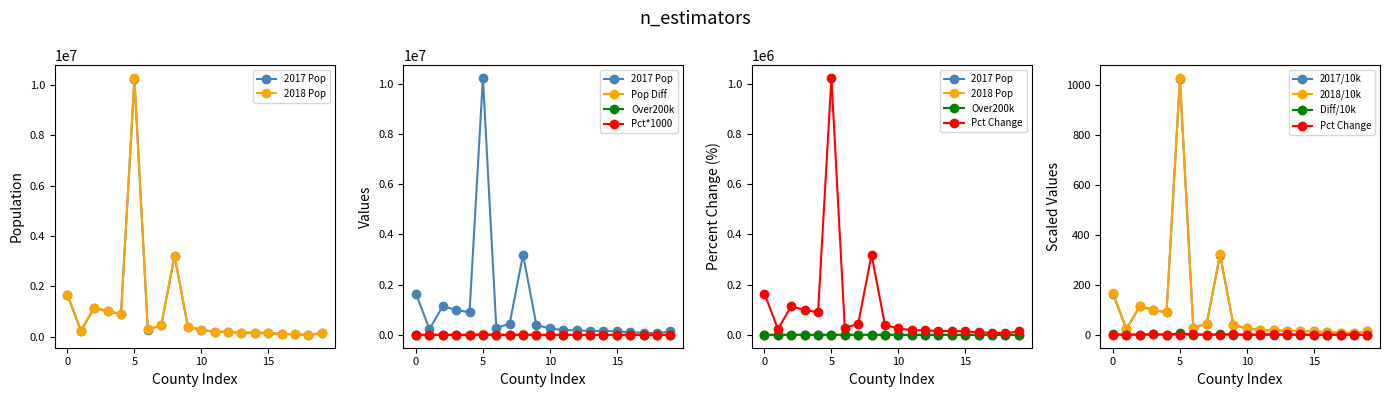

True or false: Pop Over 200k (1=Yes) has a value of 0.6 at Placer.

False